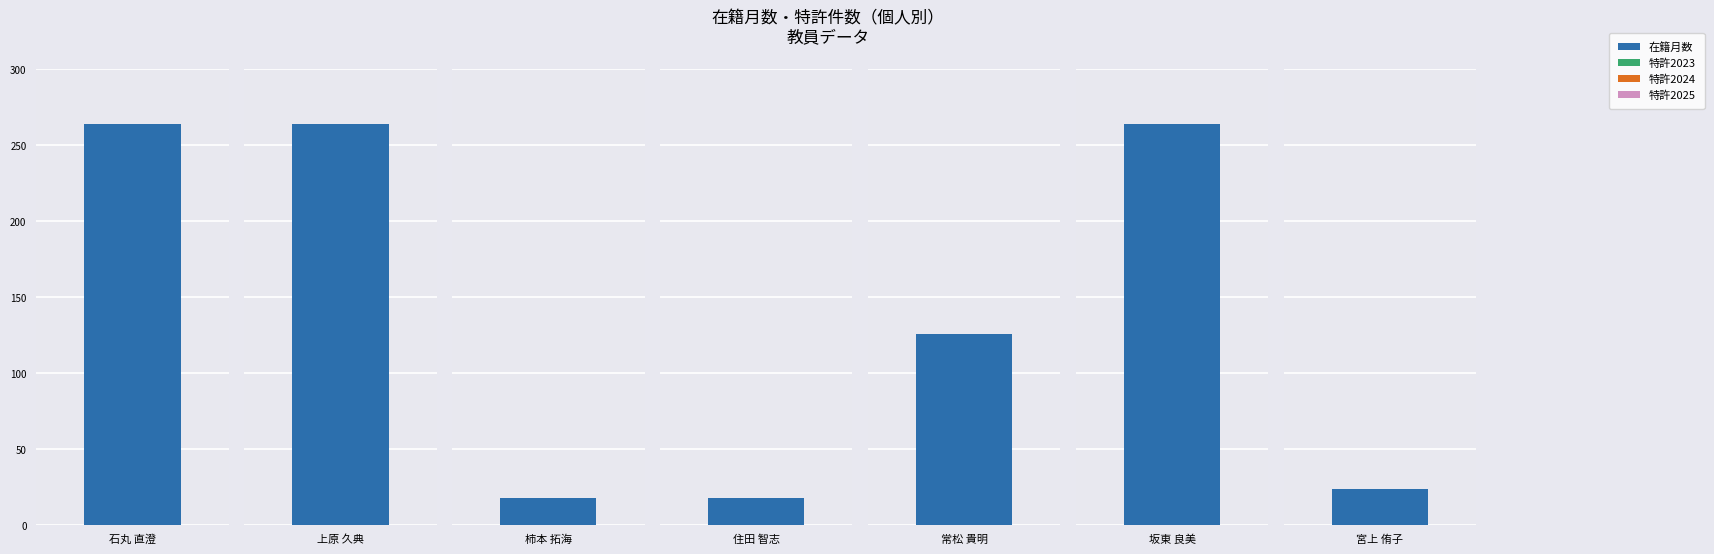

The value of 特許2025 at 宮上 侑子 is 0. True or false?

True